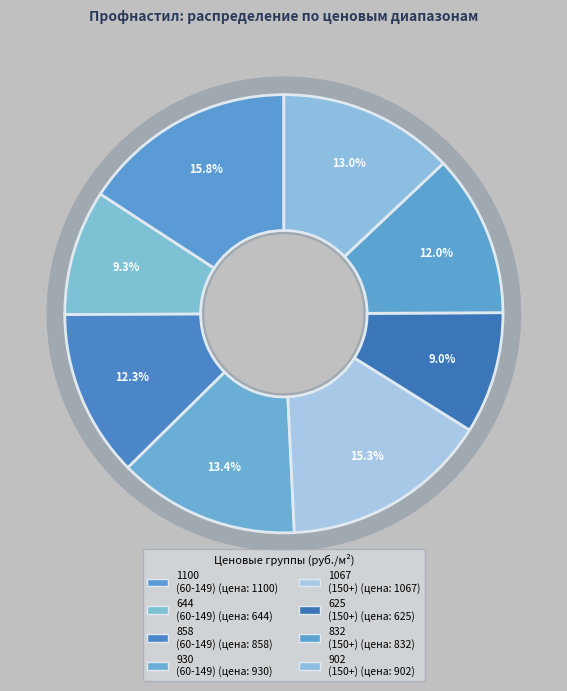

What is the ratio of the value at 902 (От 150) to the value at 832 (От 150)?

1.1